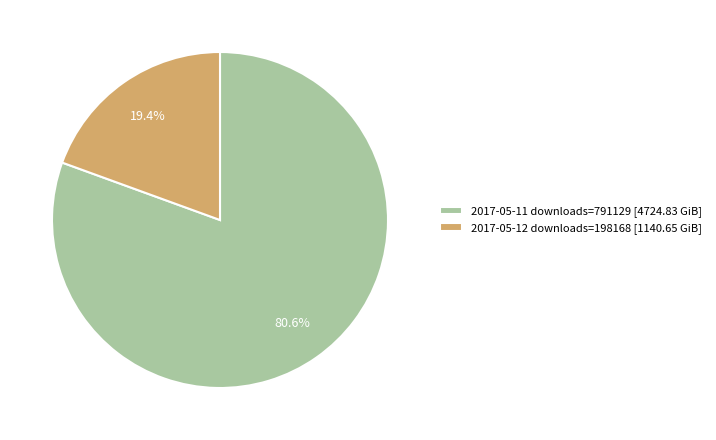

How many slices are in this pie chart?

2